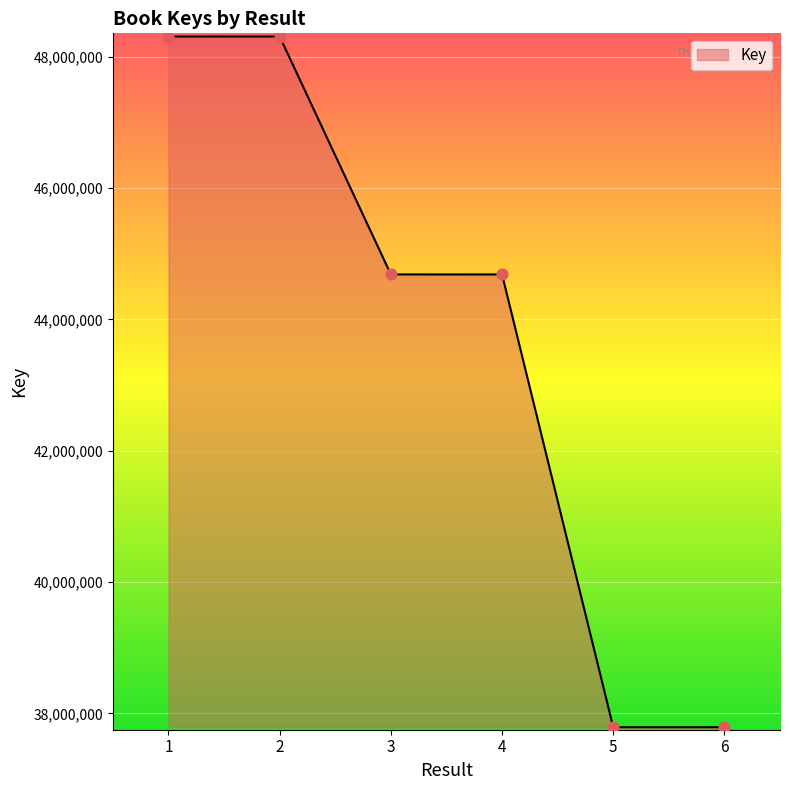

Which has a higher value, 2 or 5?

2